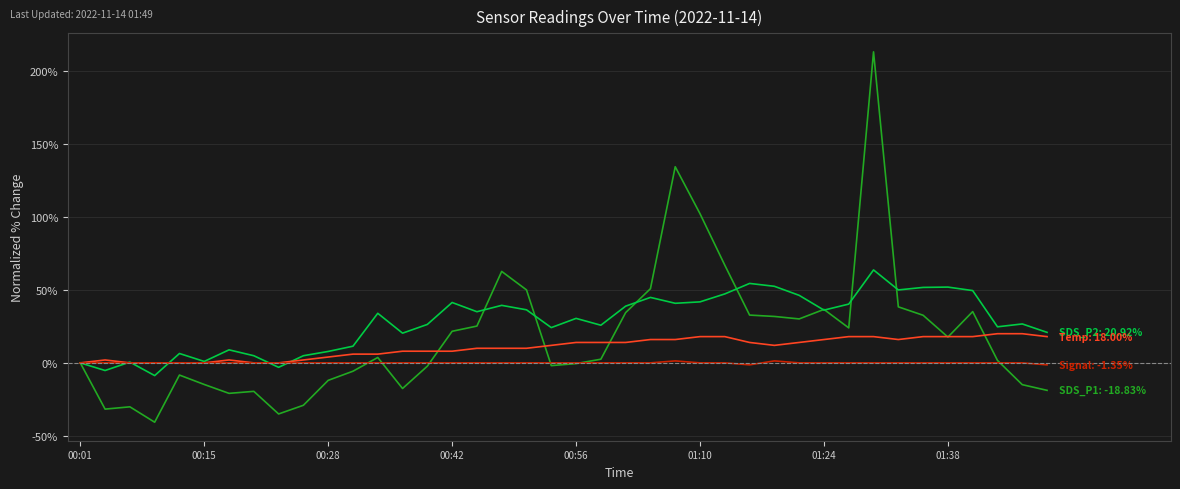

What is the greatest value displayed?

213.2